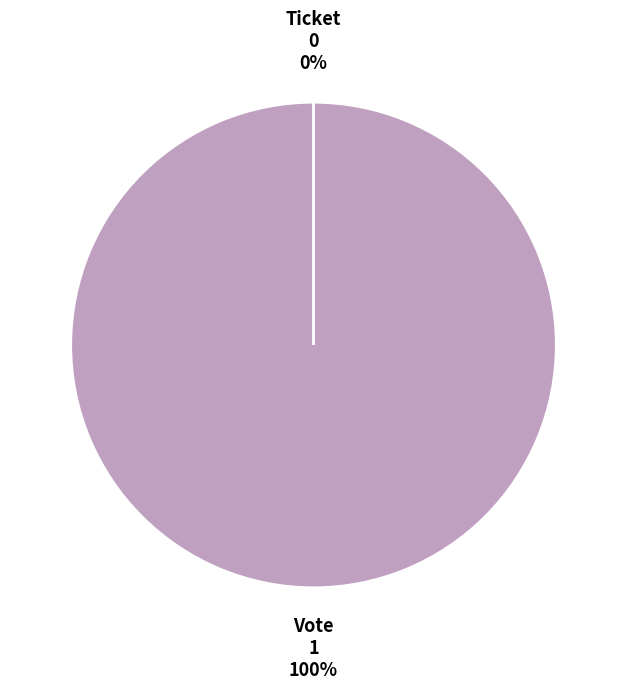

Which slice is the largest?

Vote